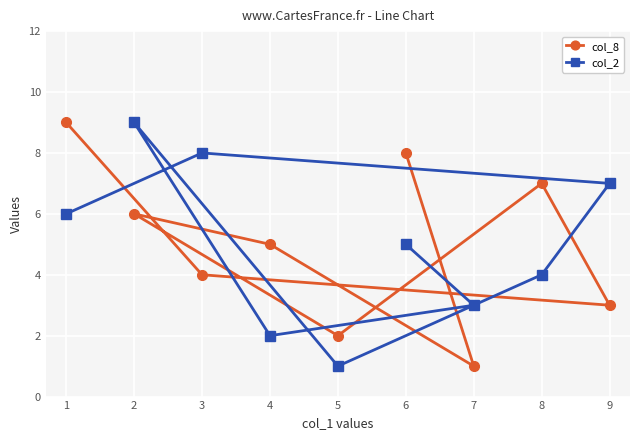

Which has a higher value, 7 or 8?

8